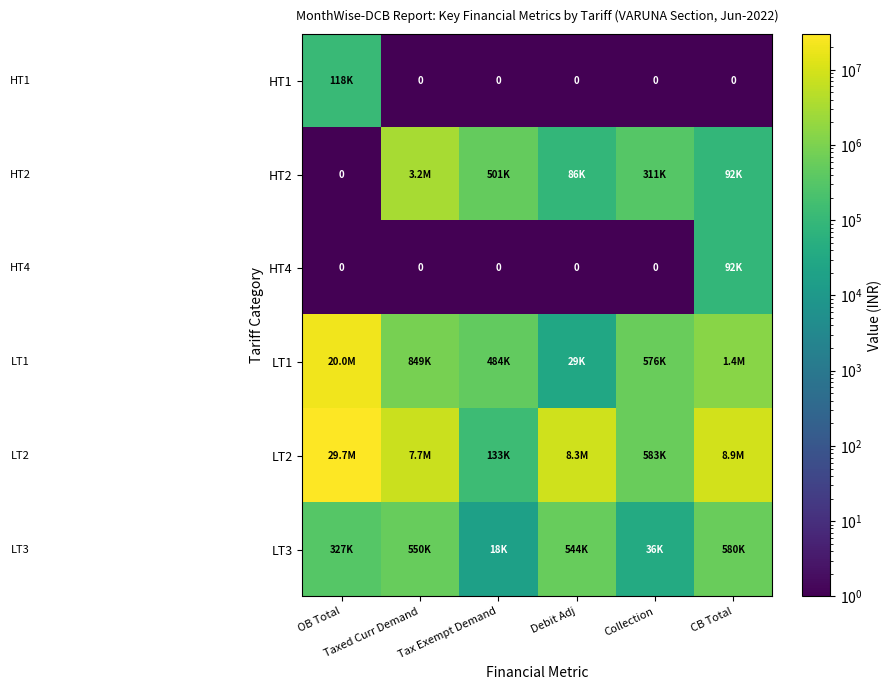

What is the average value of the LT3 series?

342596.1